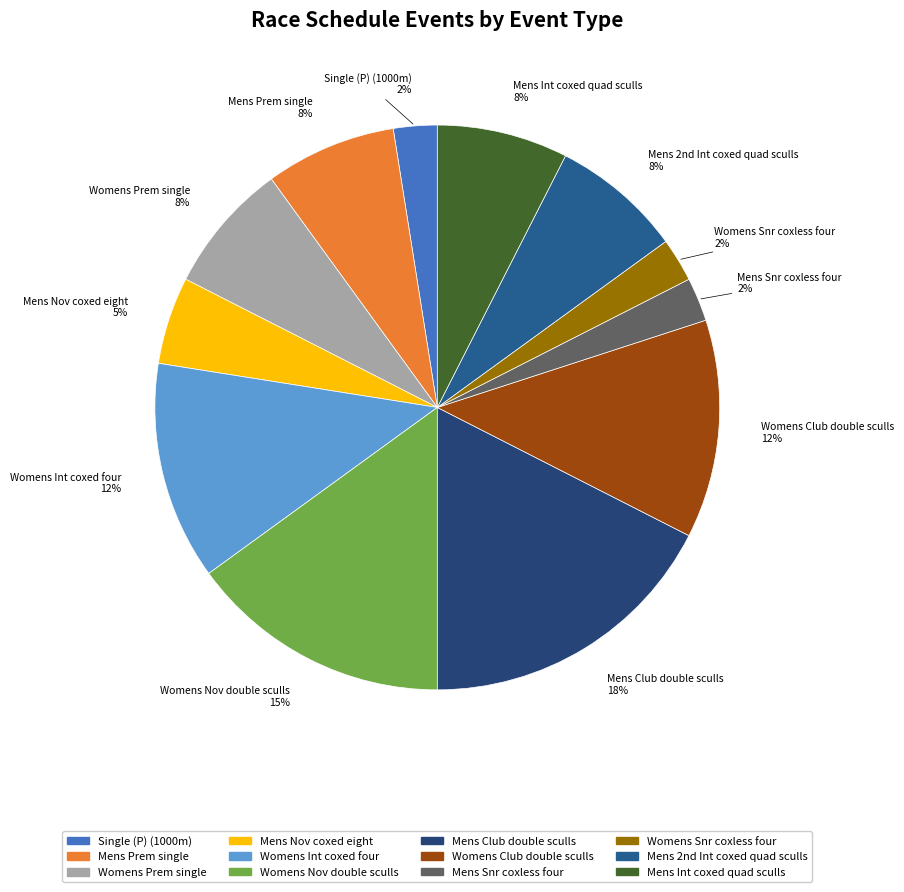

What percentage is the Mens Int coxed quad sculls slice, to the nearest percent?

8%